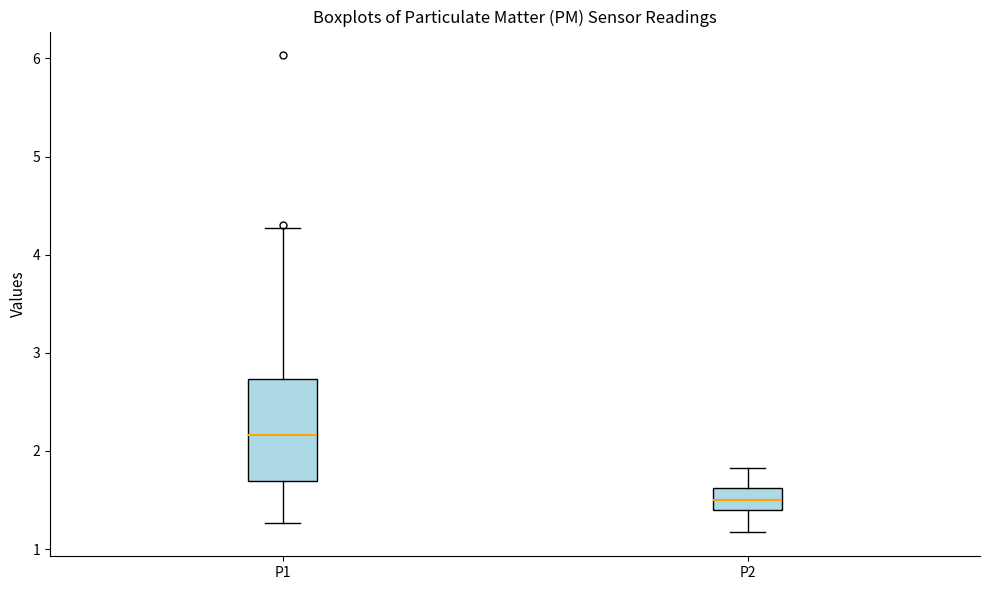

Which box has the lowest median line?

P2